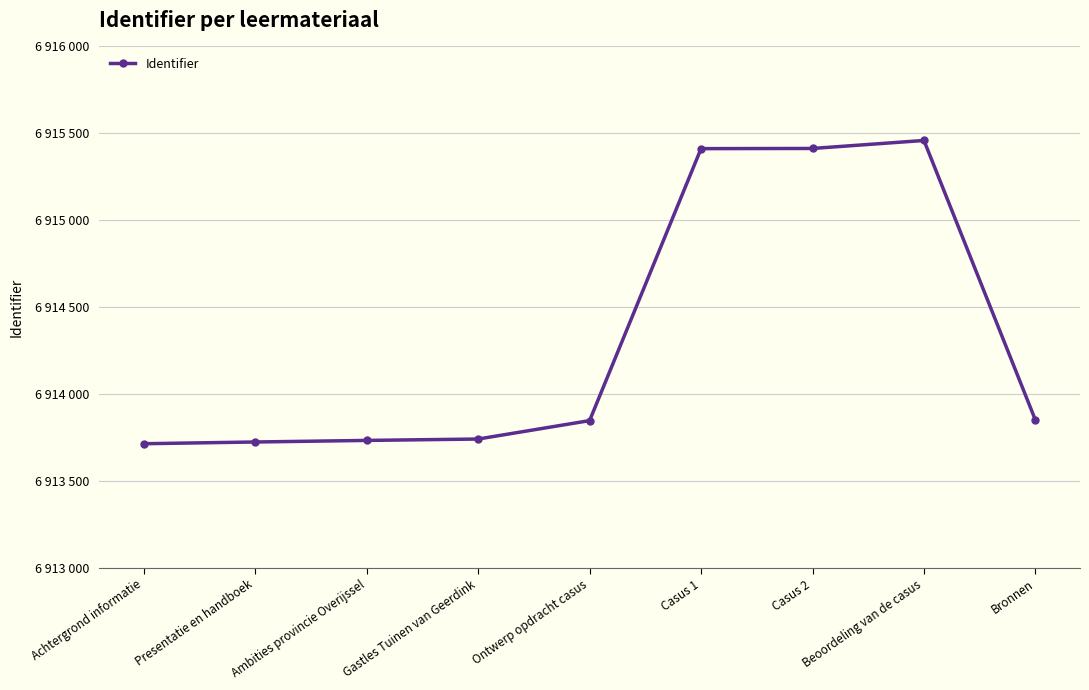

Which category has the lowest value across all series?

Achtergrond informatie